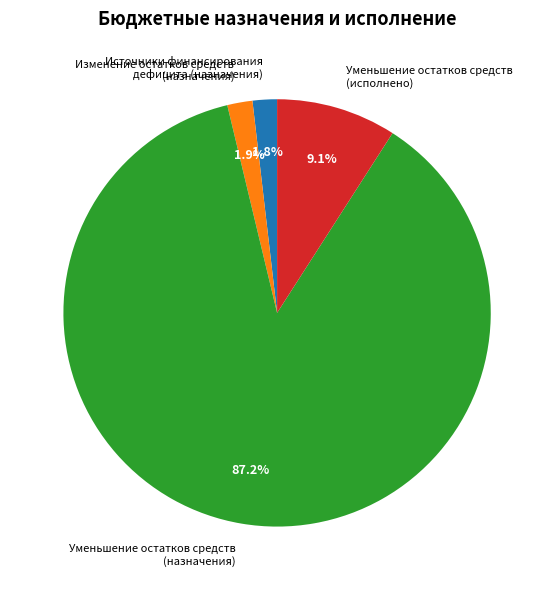

What is the largest slice in the pie chart?

Уменьшение остатков средств (назначения)